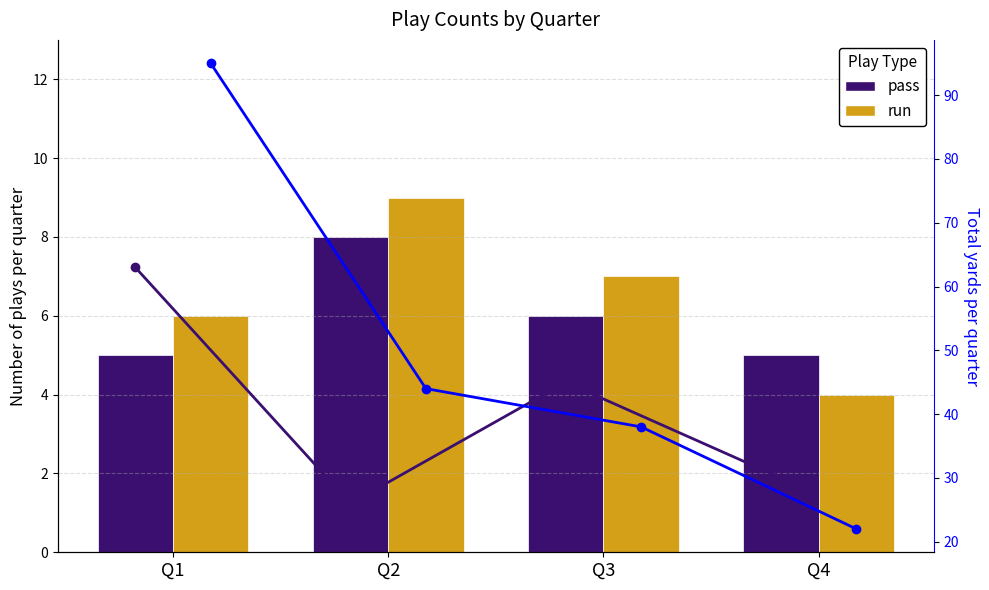

Is it true that pass yards equals 26 at Q2?

True